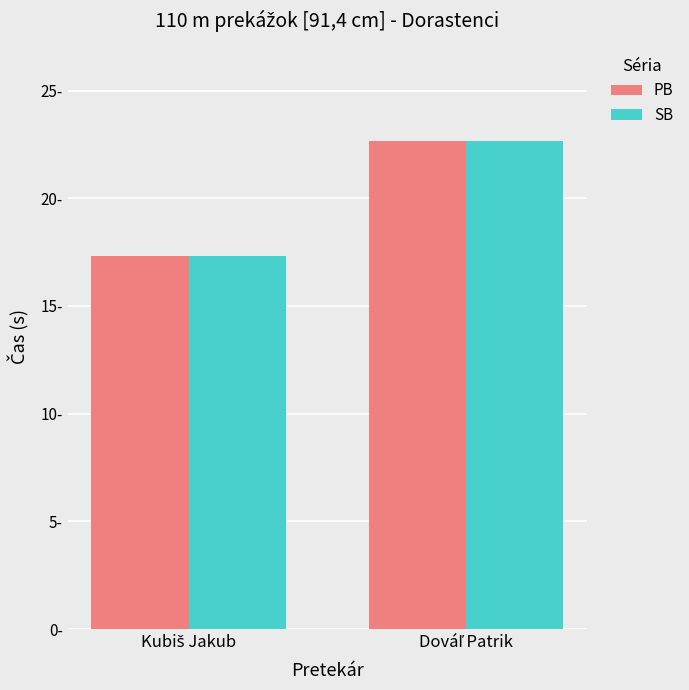

What are all the series names shown in the legend?

PB, SB